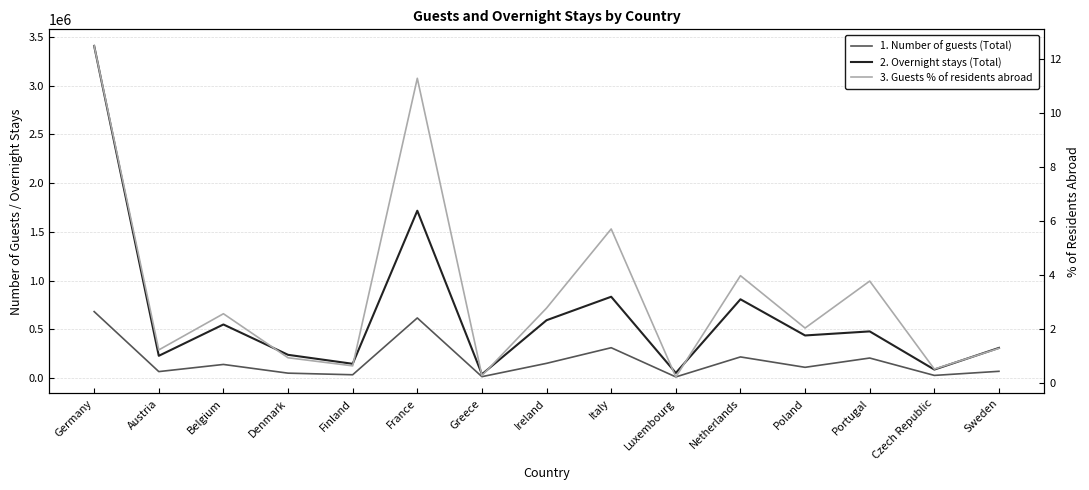

What is the difference between the maximum and minimum values in the Overnight stays (Total) series?

3369667.0